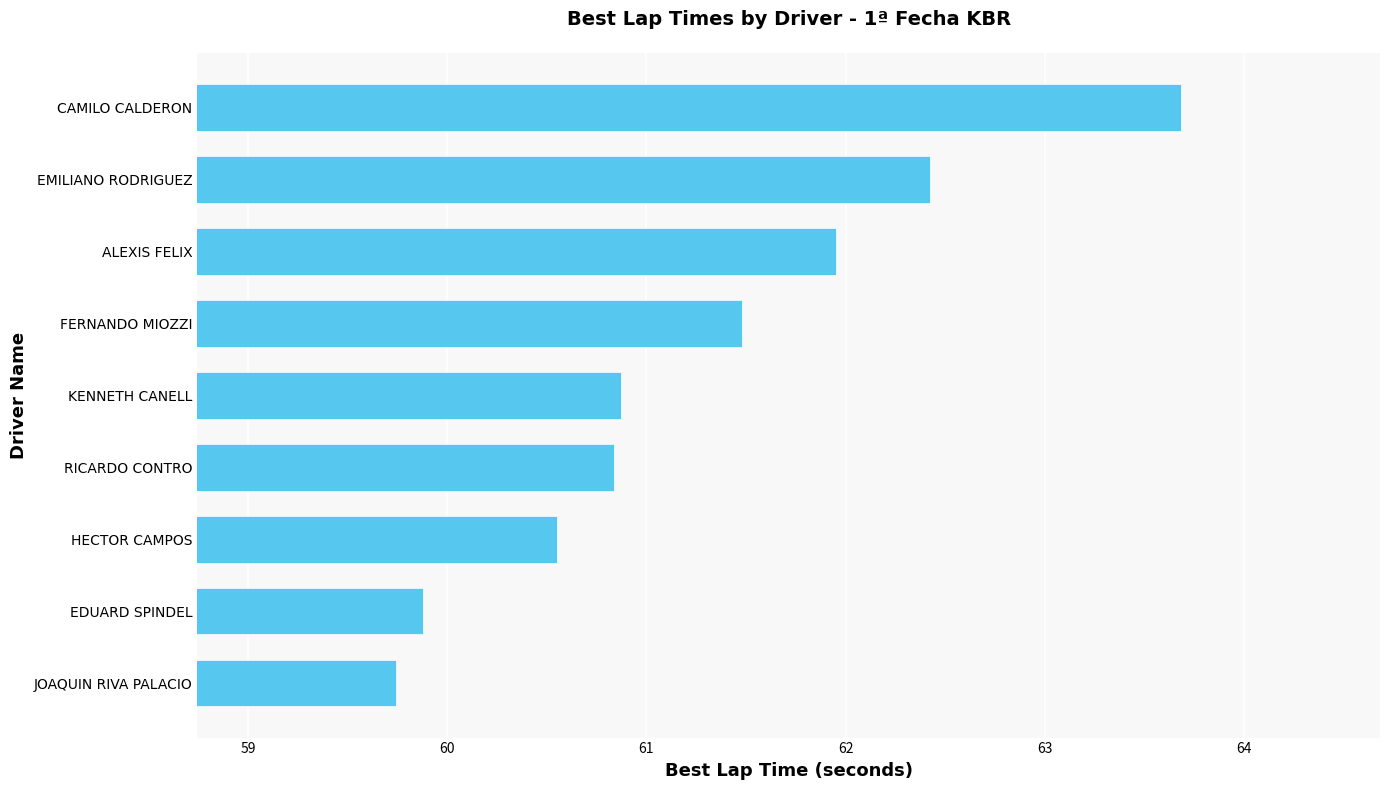

Which has a higher value, RICARDO CONTRO or ALEXIS FELIX?

ALEXIS FELIX